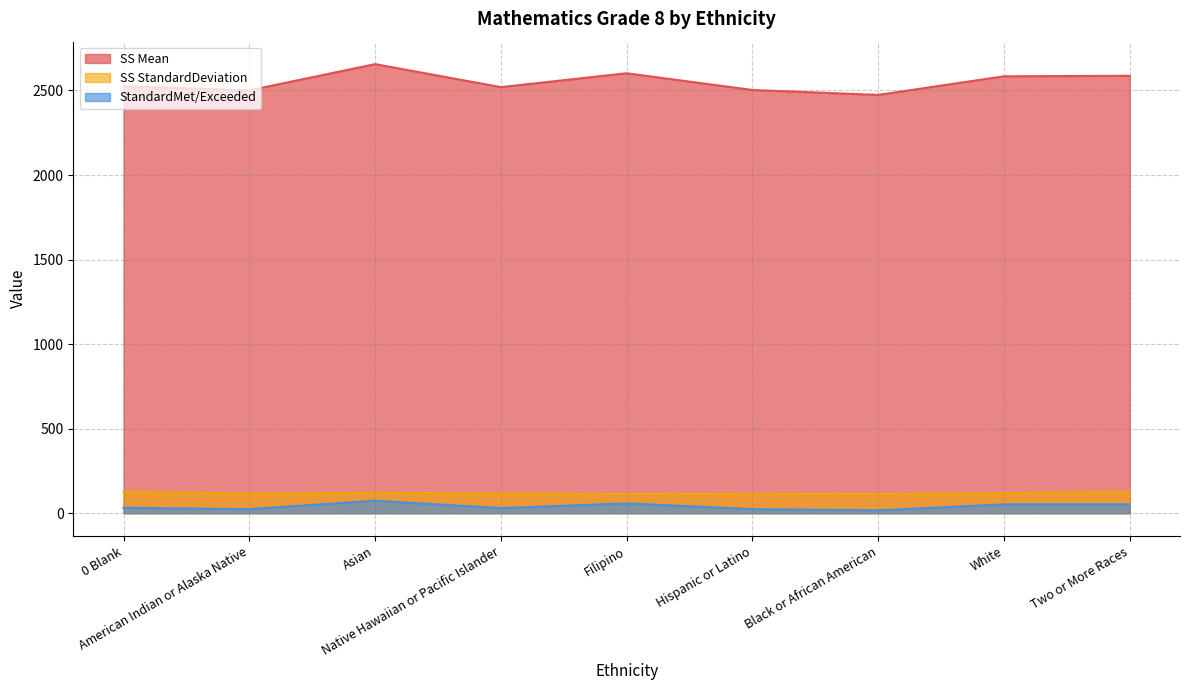

Where does the StandardMet/Exceeded series first go above 32?

Asian